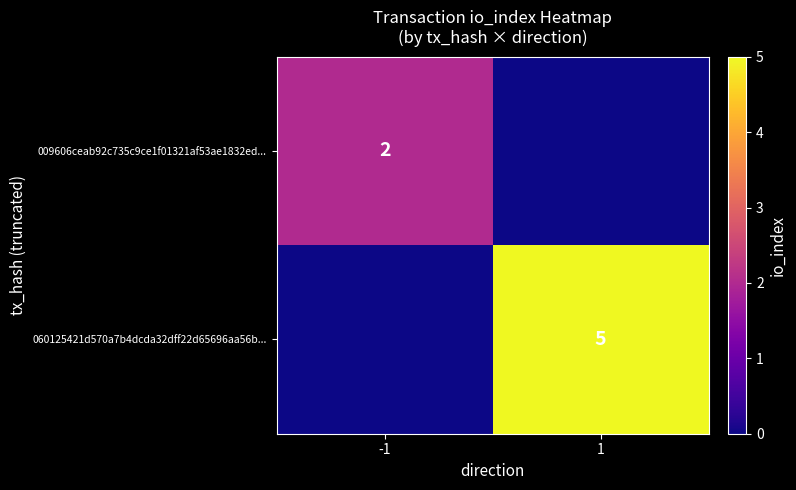

Is it true that 009606ceab92c735c9ce1f01321af53ae1832ed... equals 2 at -1?

True